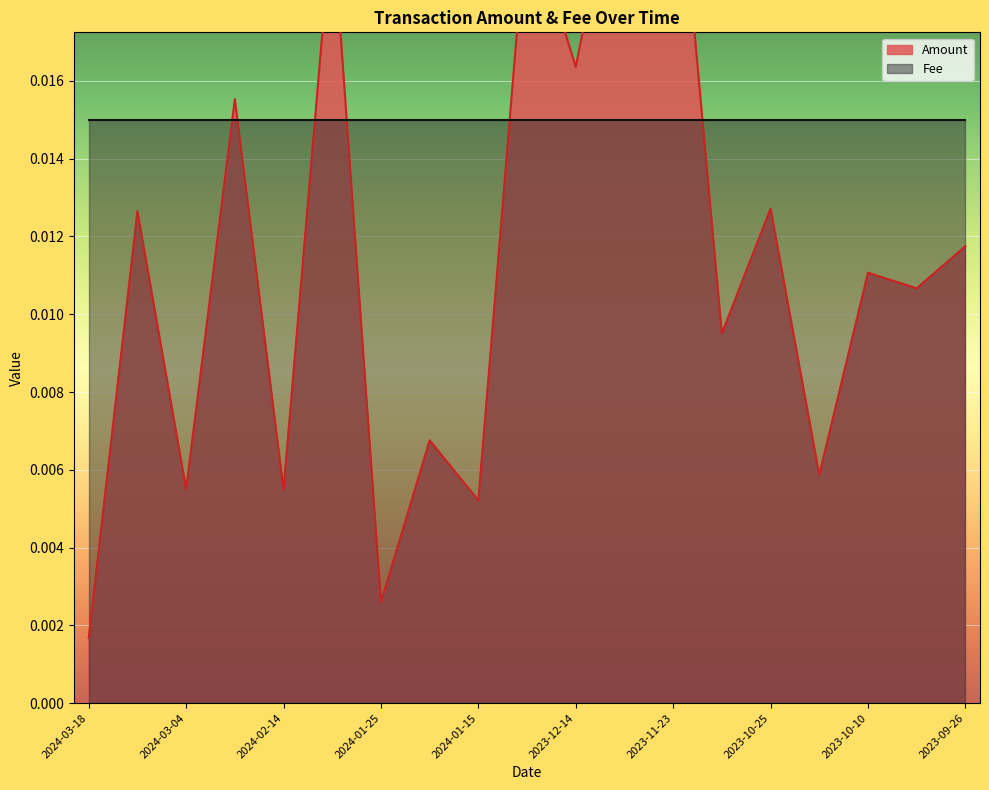

What is the sum of all values?

0.2